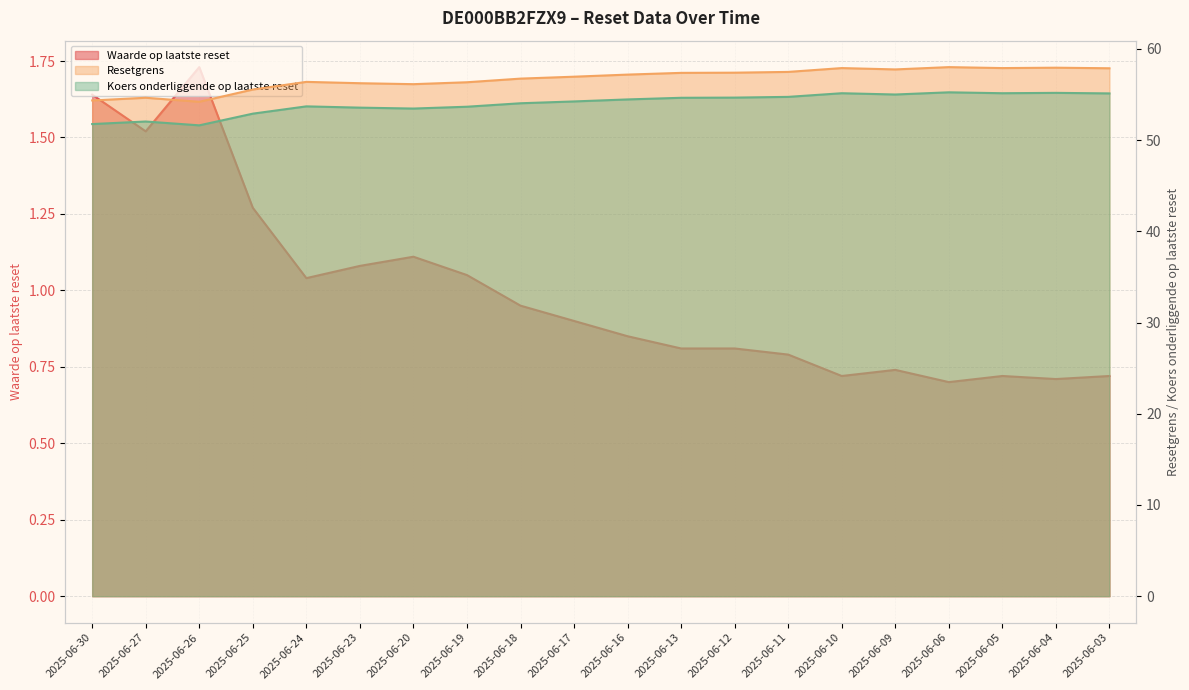

What is the total value across all series at 2025-06-11?

113.0